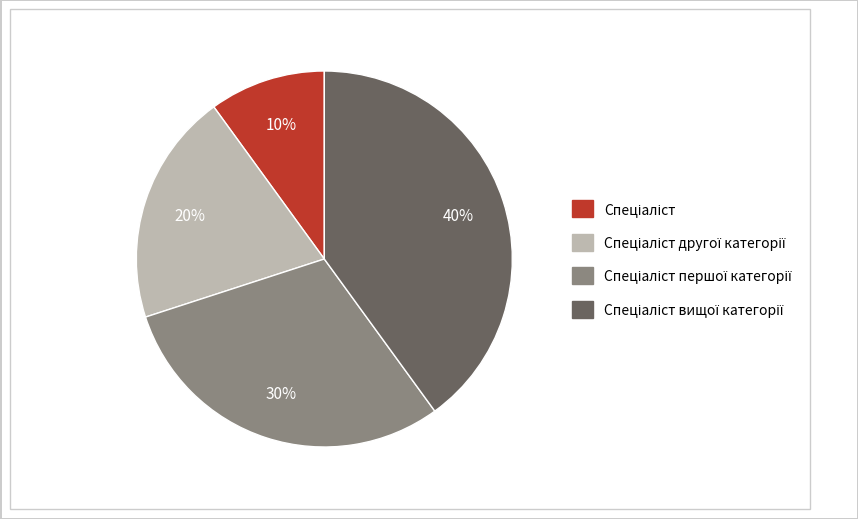

To the nearest percent, what is the difference between the largest and smallest slice percentages?

30%